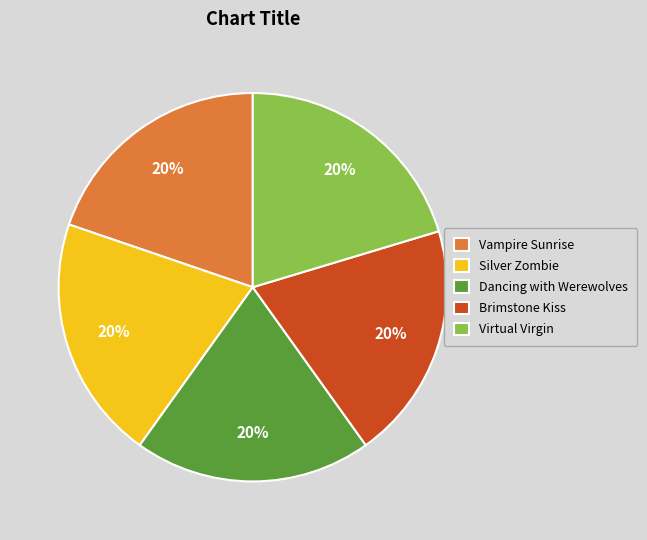

The Dancing with Werewolves slice represents 33% of the pie. True or false?

False